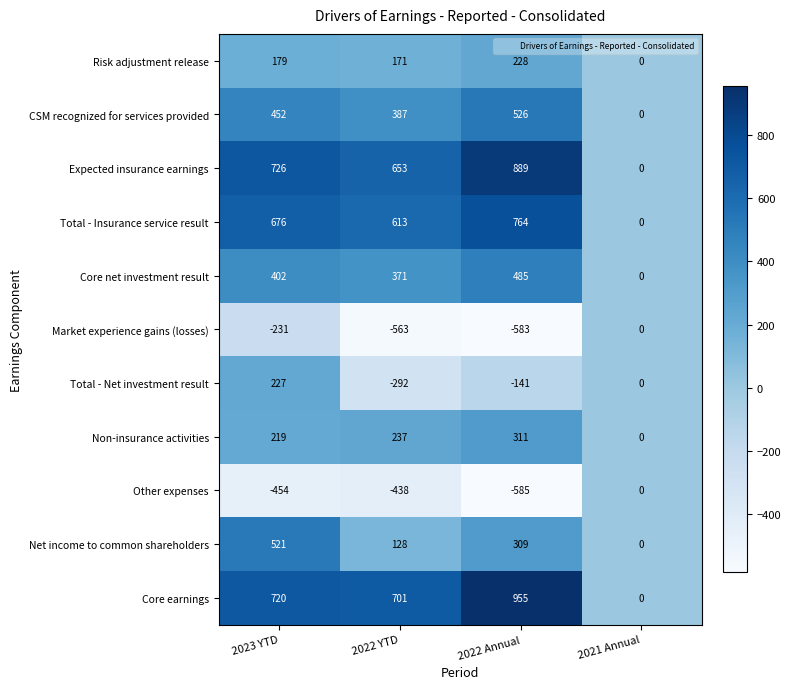

Rank the categories by Market experience gains (losses) value from highest to lowest.

2021 Annual, 2023 YTD, 2022 YTD, 2022 Annual